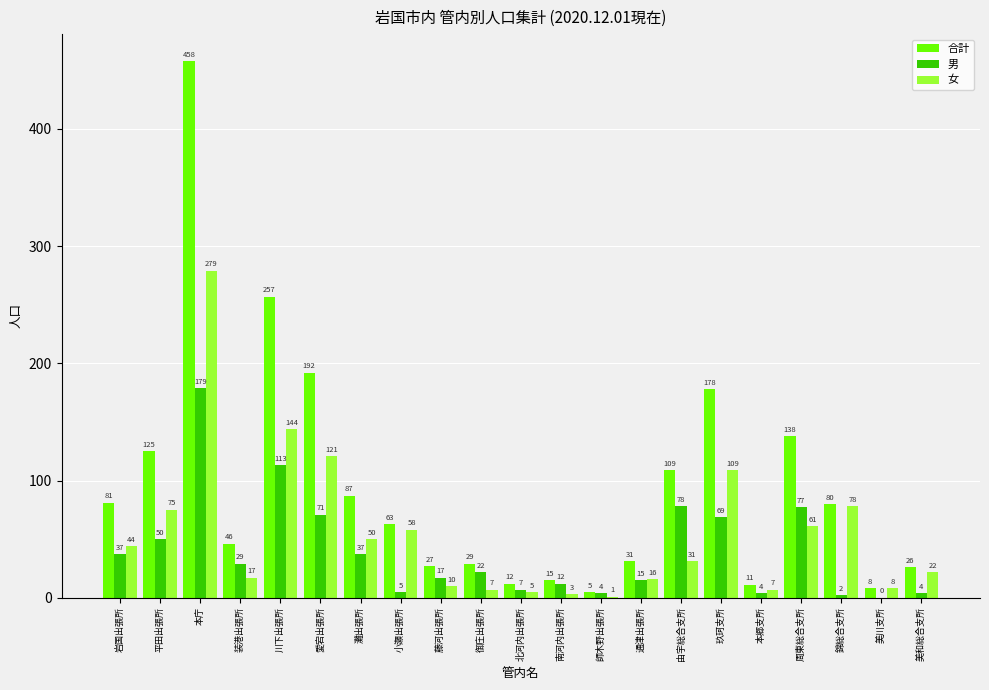

The 男 series shows 78 at 由宇総合支所. True or false?

True